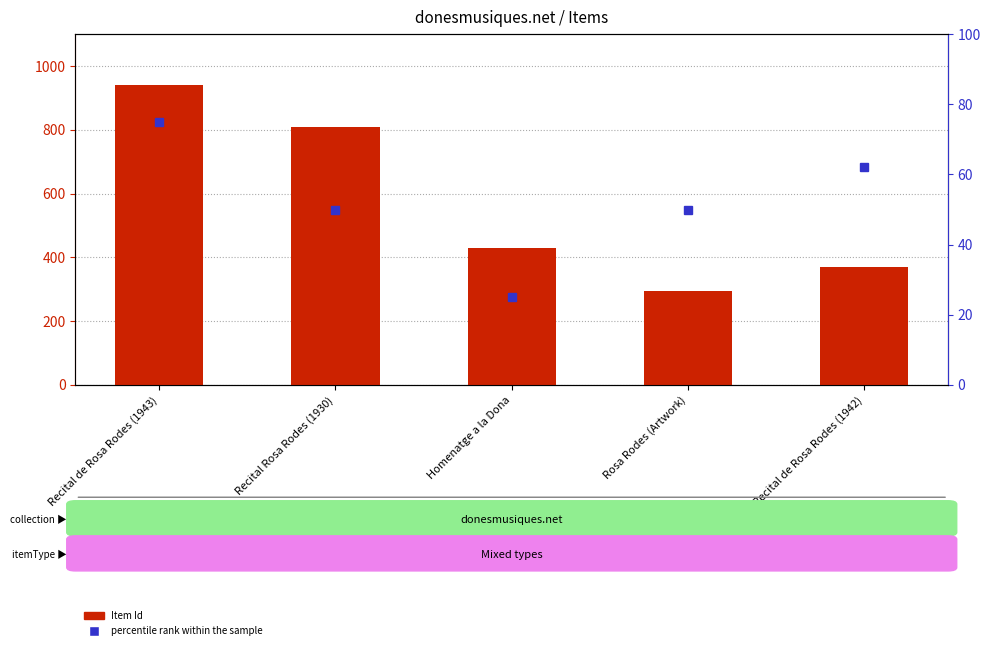

The value at Homenatge a la Dona is 257. True or false?

False